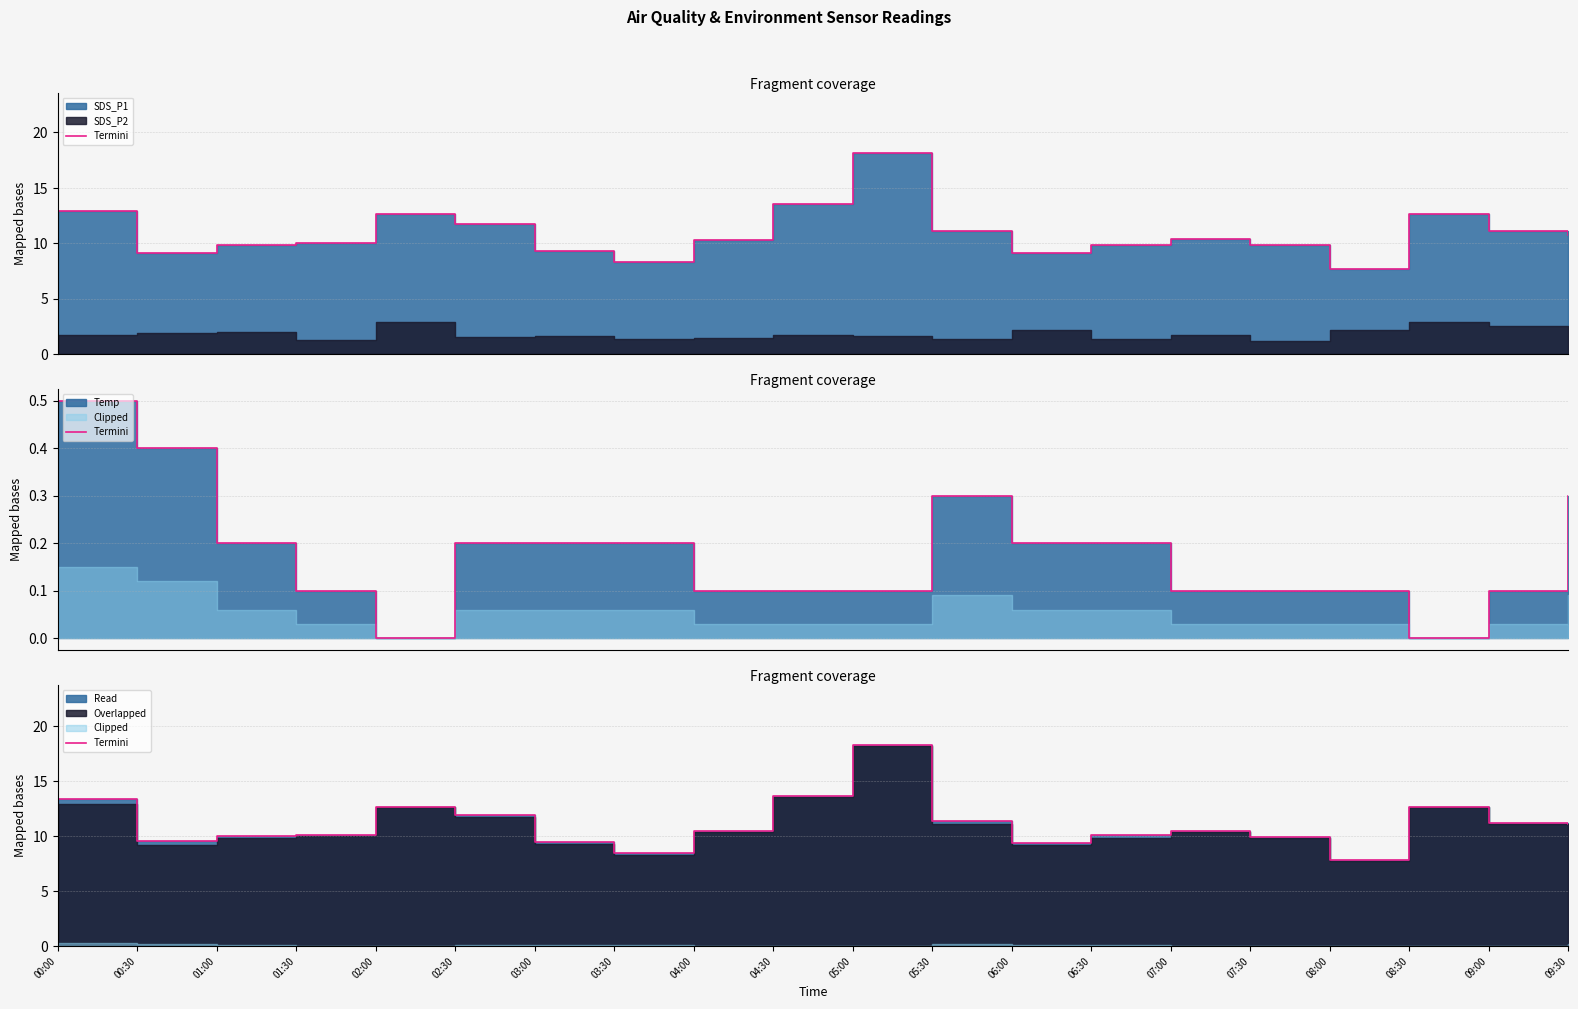

Between 06:00 and 01:00, which is larger?

01:00